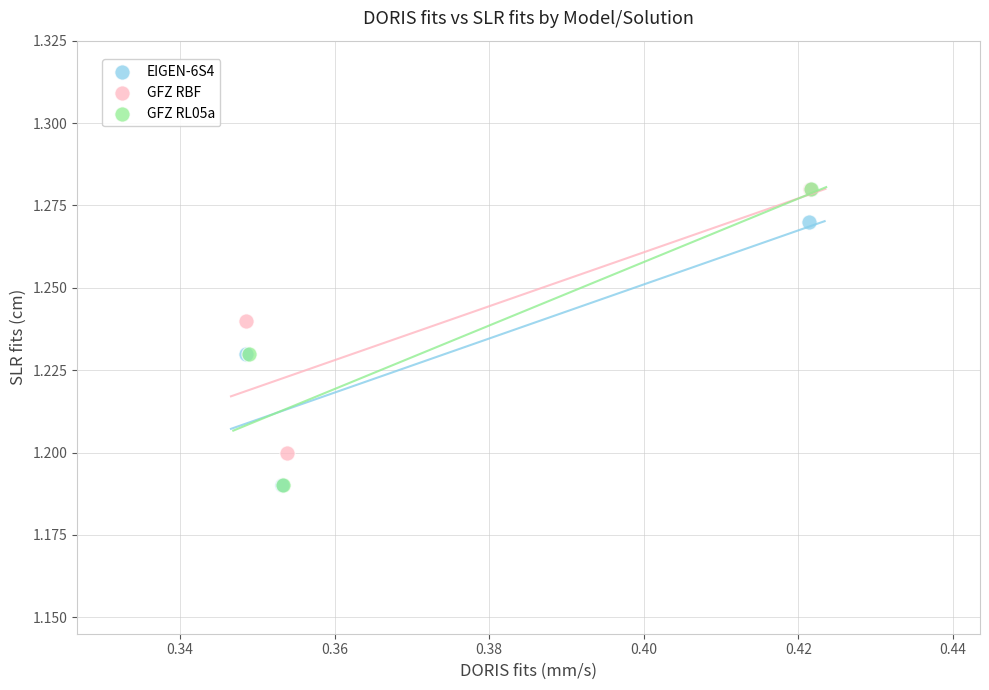

Which series has the widest spread of Y values?

GFZ RL05a